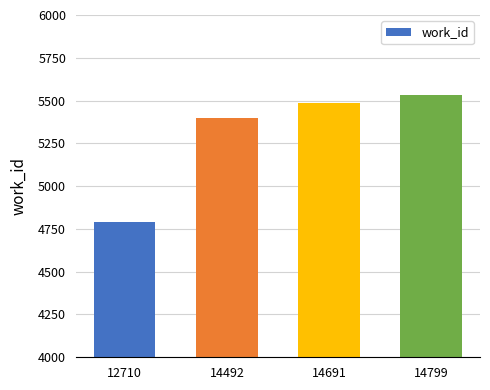

What is the difference between the maximum and minimum values?

742